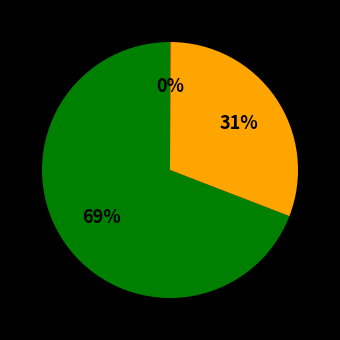

To the nearest percent, what is the difference between the largest and smallest slice percentages?

69%